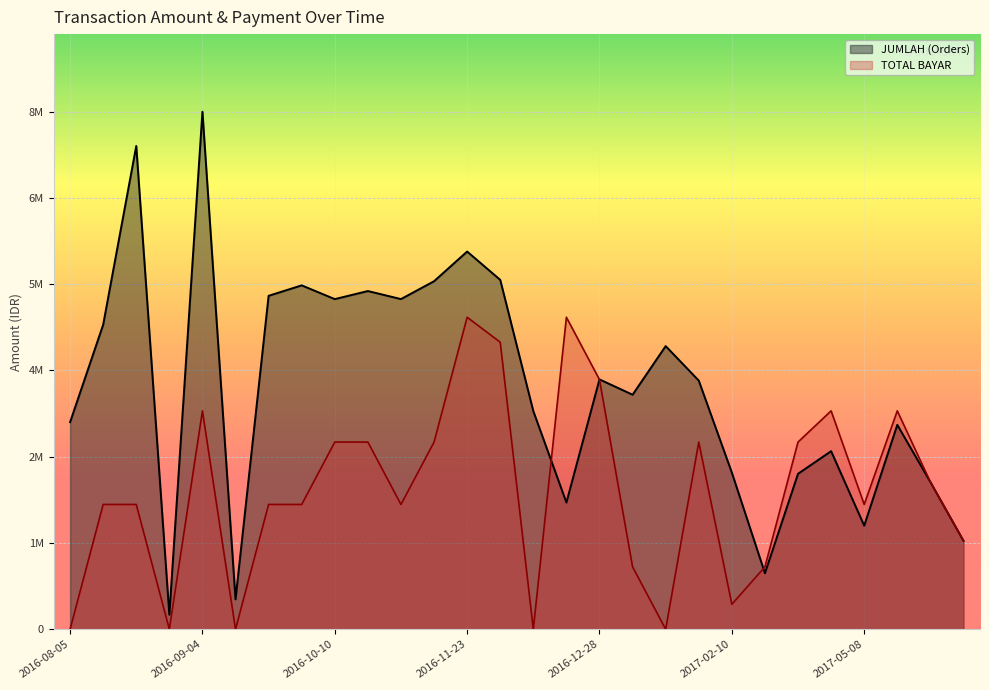

Is the value of TOTAL BAYAR at 2017-07-17 greater than the value of QTY (Orders) at 2017-05-18?

No